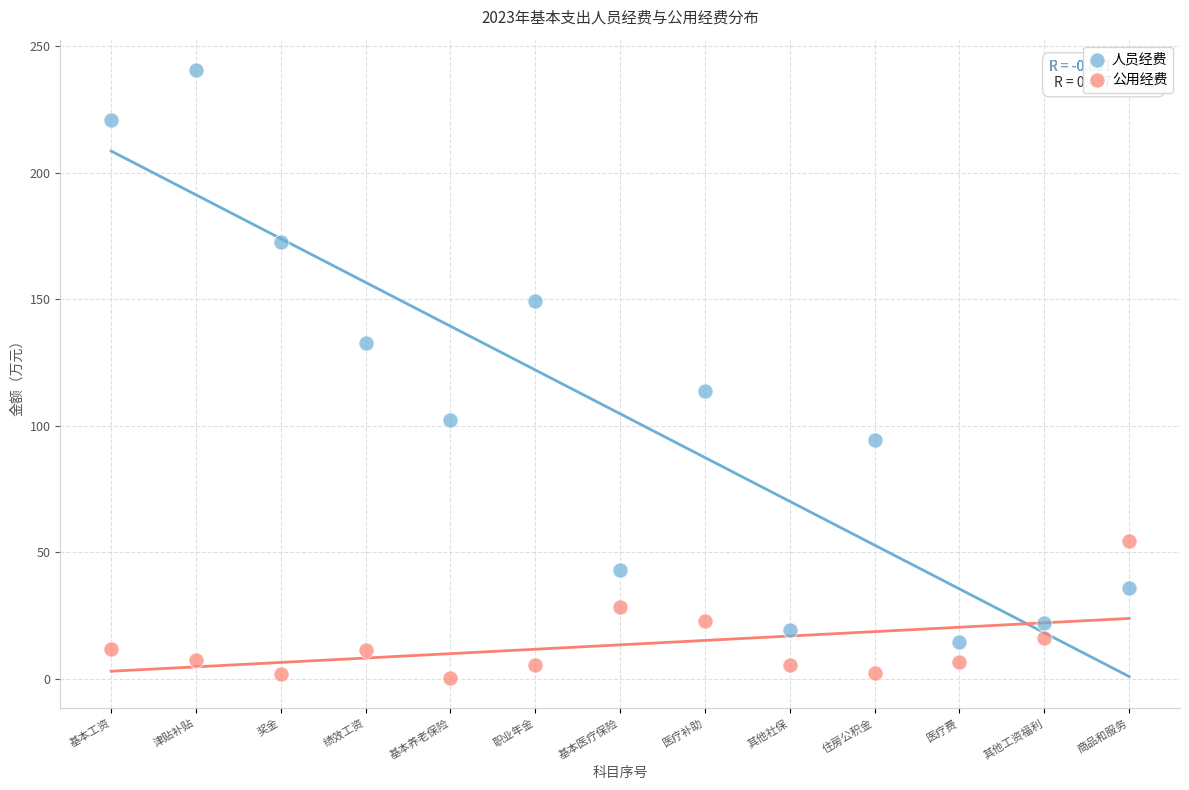

Which series reaches the maximum Y coordinate?

人员经费